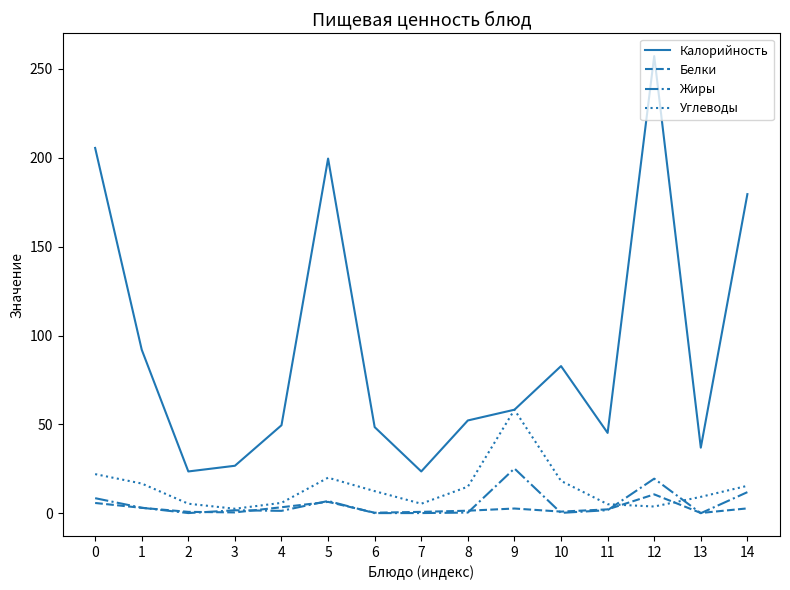

What is the greatest value displayed?

257.2